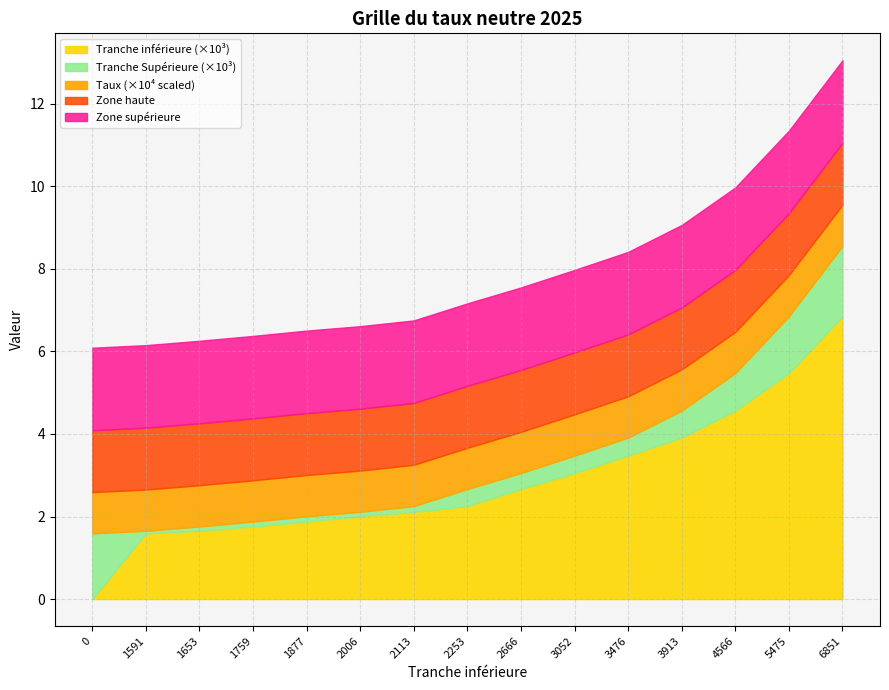

At how many categories does at least one series exceed 8508?

1